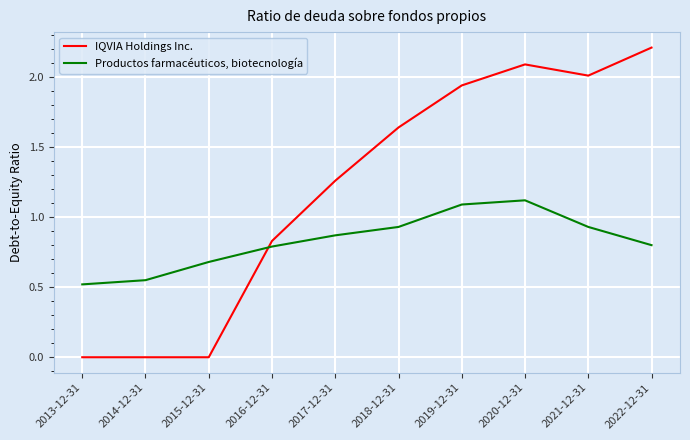

True or false: Productos farmacéuticos, biotecnología has a value of 0.1 at 2013-12-31.

False